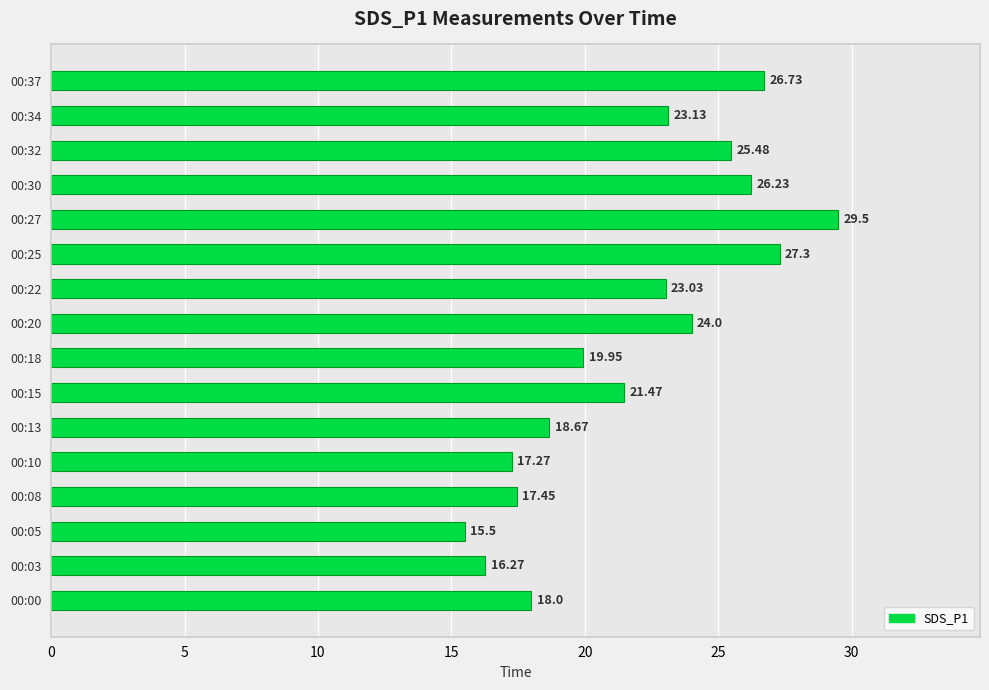

What is the average value?

21.9